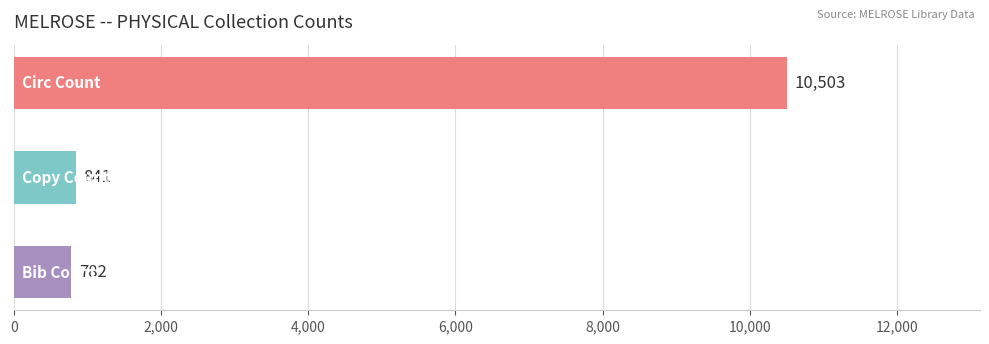

Reading top to bottom, transcribe all the data shown in this chart.

10503	841	782